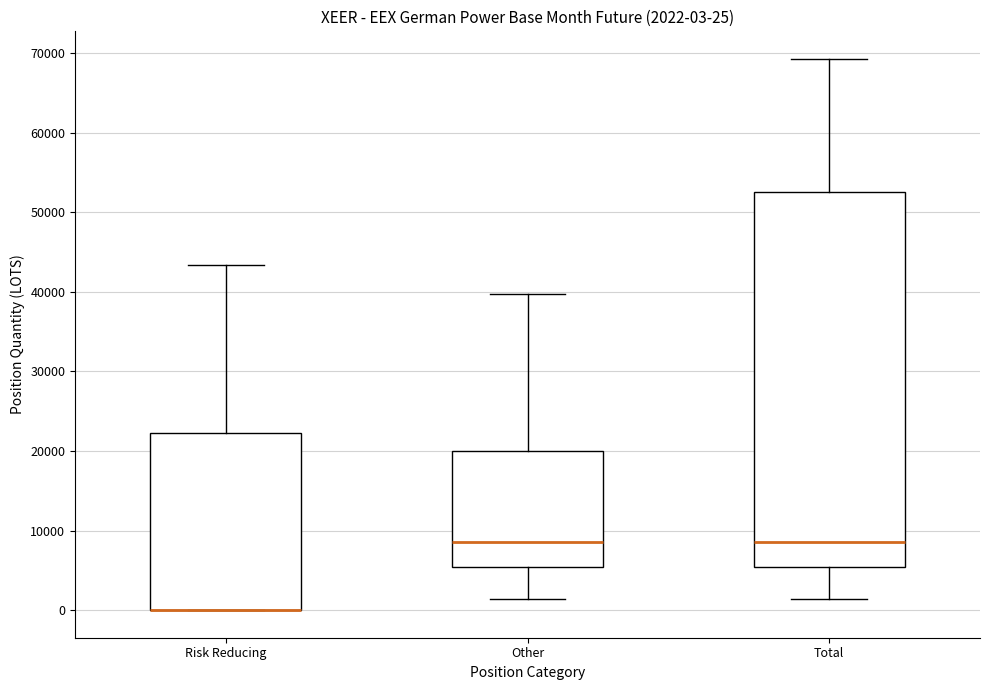

Comparing the boxes themselves (not the whiskers), which one is the tallest?

Total